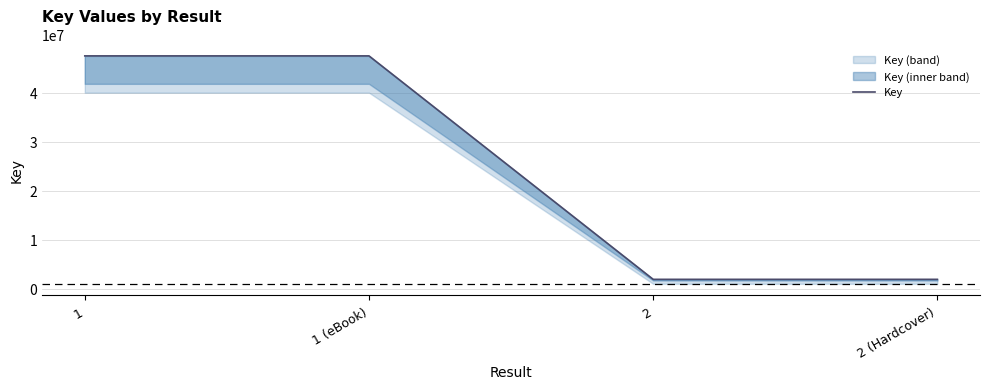

List the labels in order of value, smallest first.

2, 2 (Hardcover), 1, 1 (eBook)